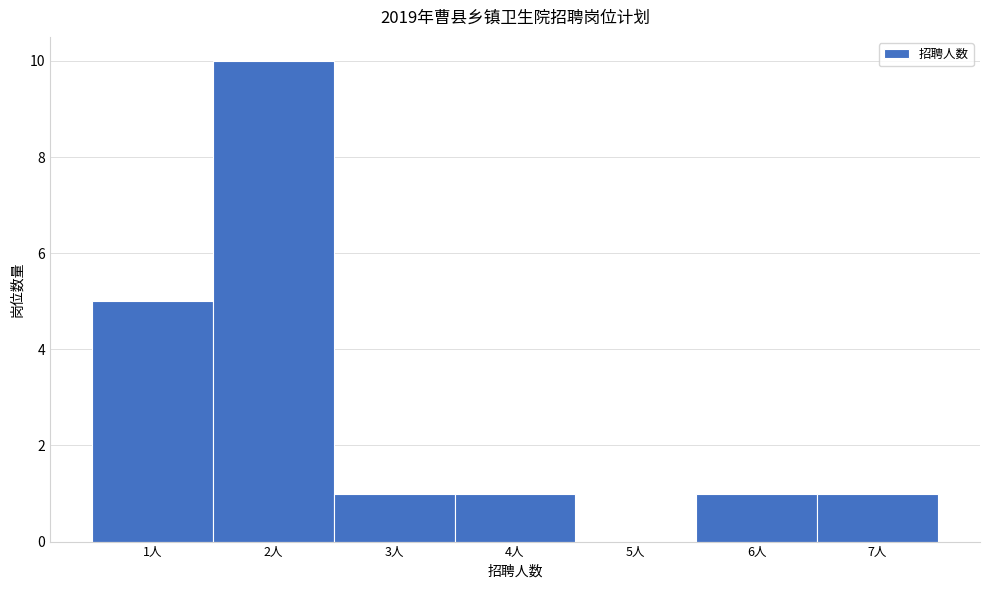

Reading left to right, list every bar in this chart as the range it spans on the x-axis followed by its height. The values are not printed on the chart, so give them approximately, as read against the axis.

0.5 to 1.5: 5
1.5 to 2.5: 10
2.5 to 3.5: 1
3.5 to 4.5: 1
4.5 to 5.5: 0
5.5 to 6.5: 1
6.5 to 7.5: 1